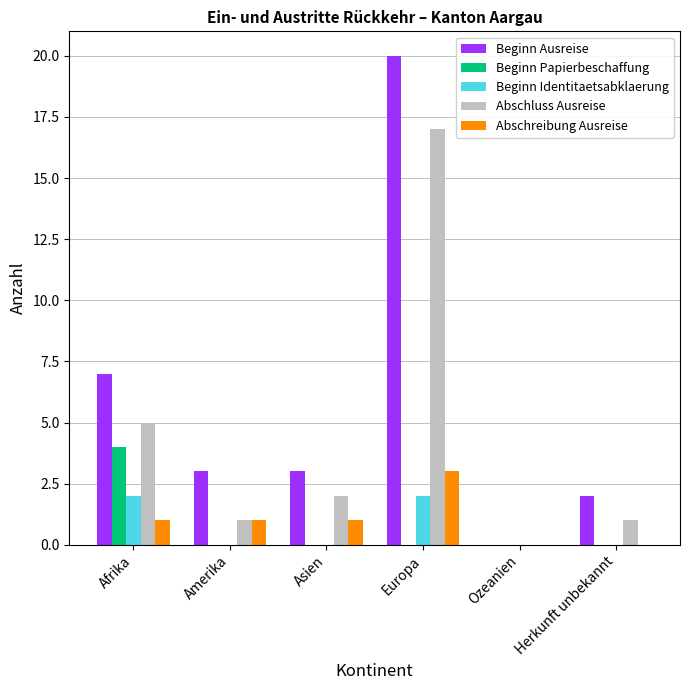

What is the total value across all series at Europa?

42